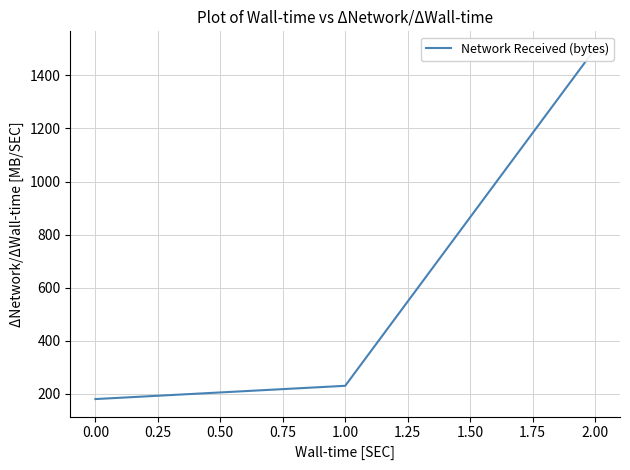

The value at 1.00 is 342. True or false?

False